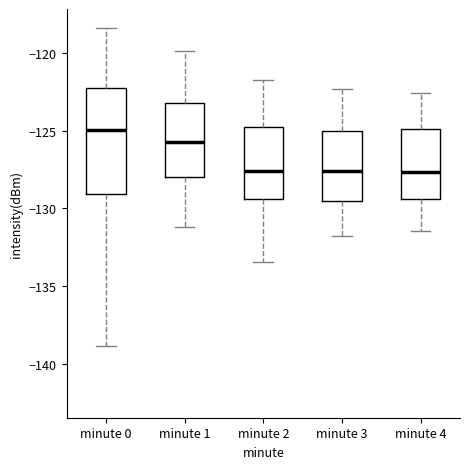

Which box is the tallest, from its lower edge to its upper edge?

minute 0